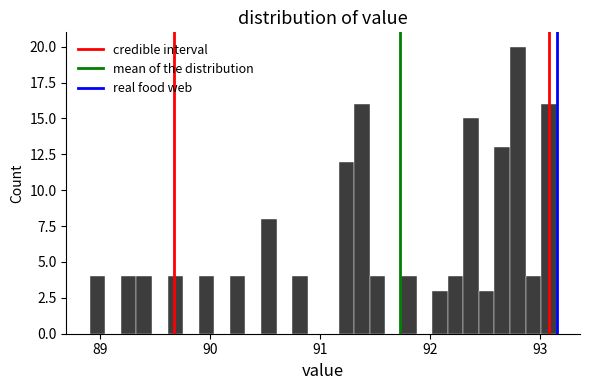

Read against the x-axis, roughly where is the centre of the tallest bar?

92.8